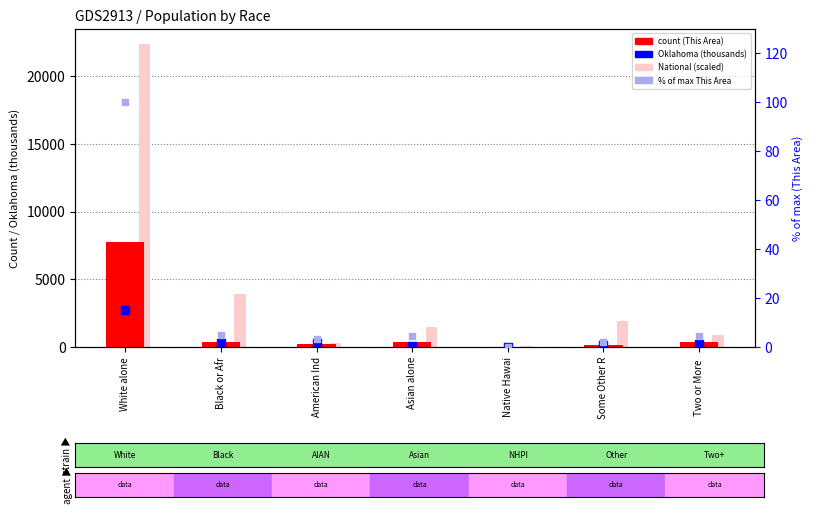

At how many categories does at least one series exceed 5943?

1